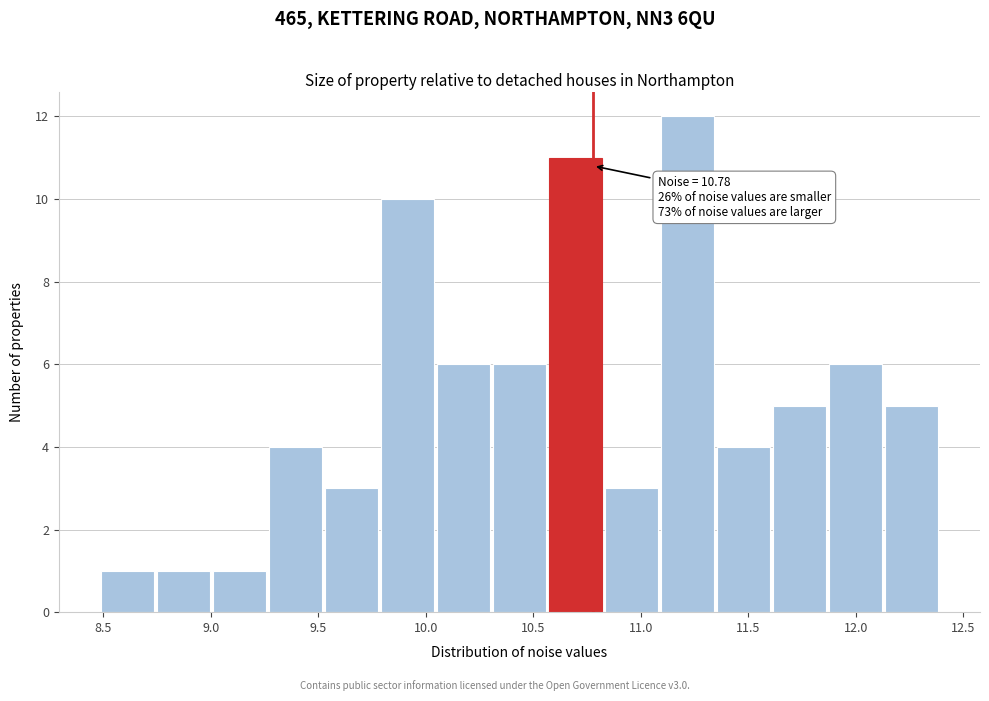

Which range on the x-axis has the tallest bar?

11.10 to 11.35